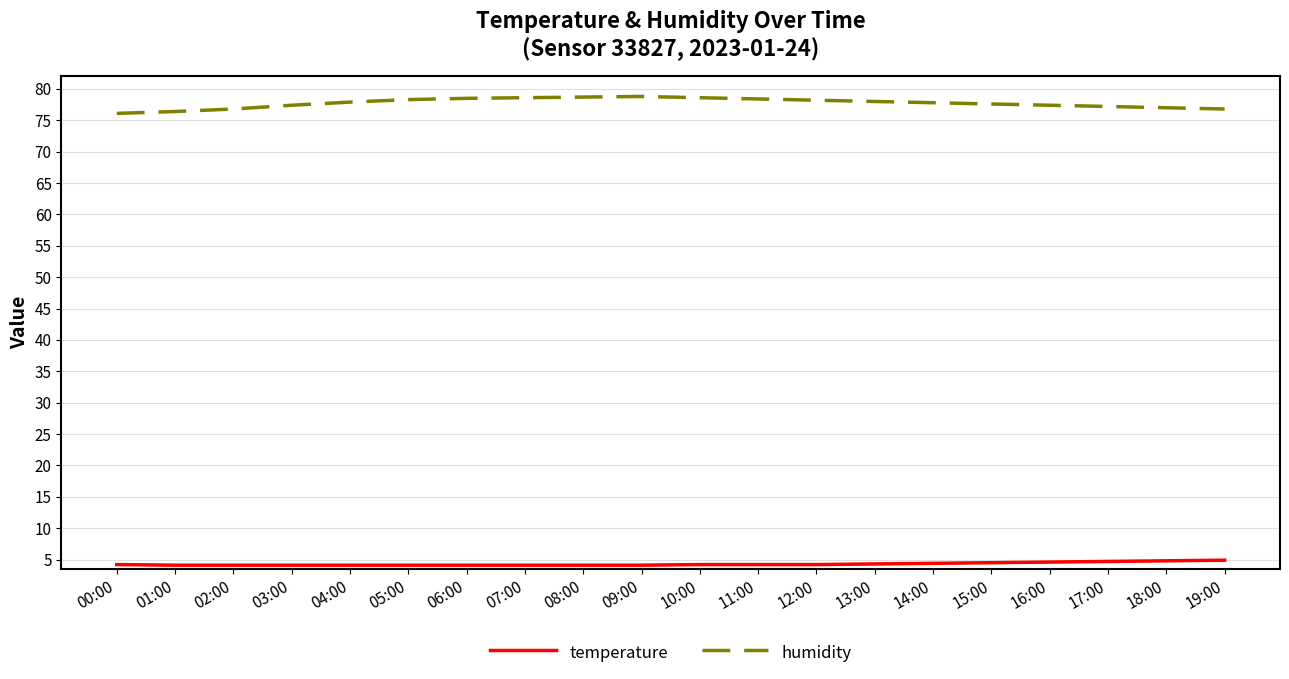

Which series has the widest spread of values?

humidity